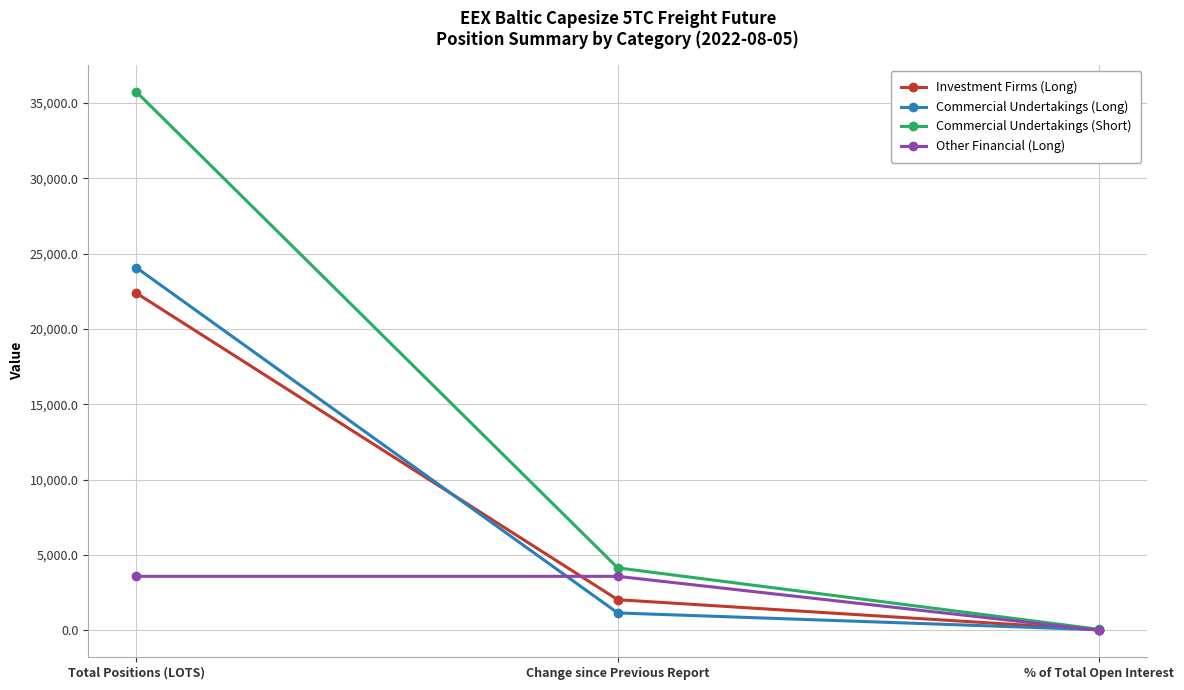

What is the minimum value shown in the chart?

7.2